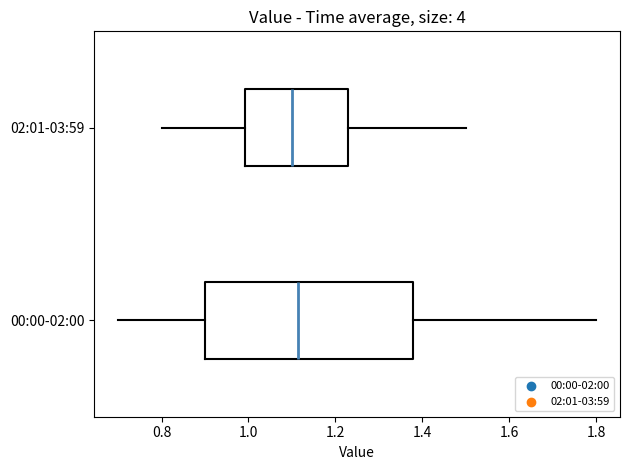

Reading bottom to top, read every box against the x-axis: the position of its median line, the range the box covers, and the ends of its whiskers. The values are not printed on the chart, so give them approximately, as read against the axis.

00:00-02:00: median 1.12, box 0.90 to 1.38, whiskers 0.70 to 1.80
02:01-03:59: median 1.10, box 1.00 to 1.24, whiskers 0.80 to 1.50